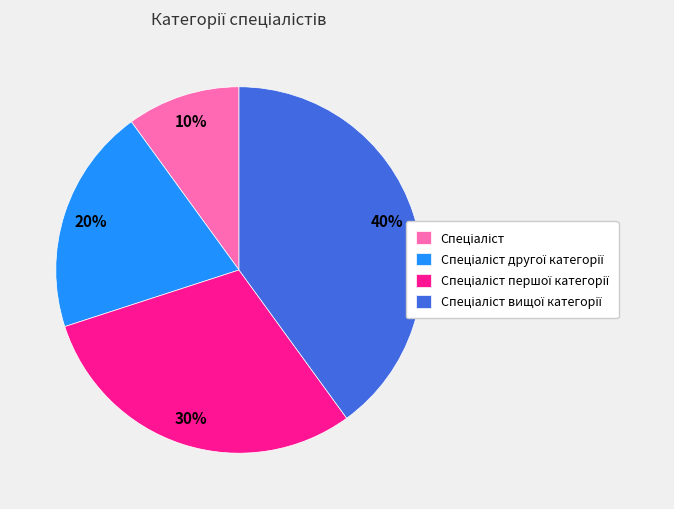

To the nearest percent, what is the difference between the largest and smallest slice percentages?

30%